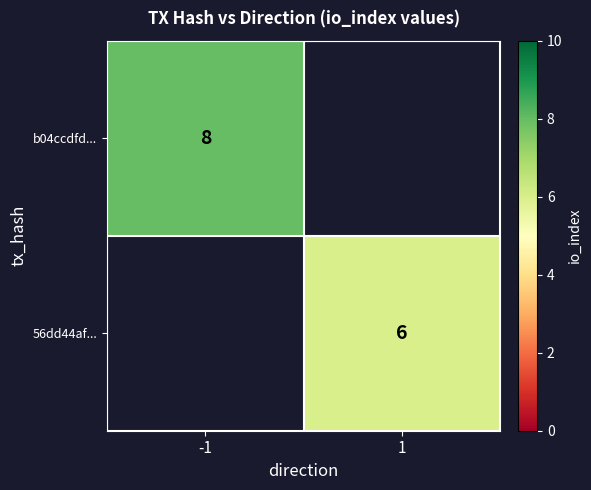

True or false: b04ccdfd... has a value of 11.7 at -1.

False